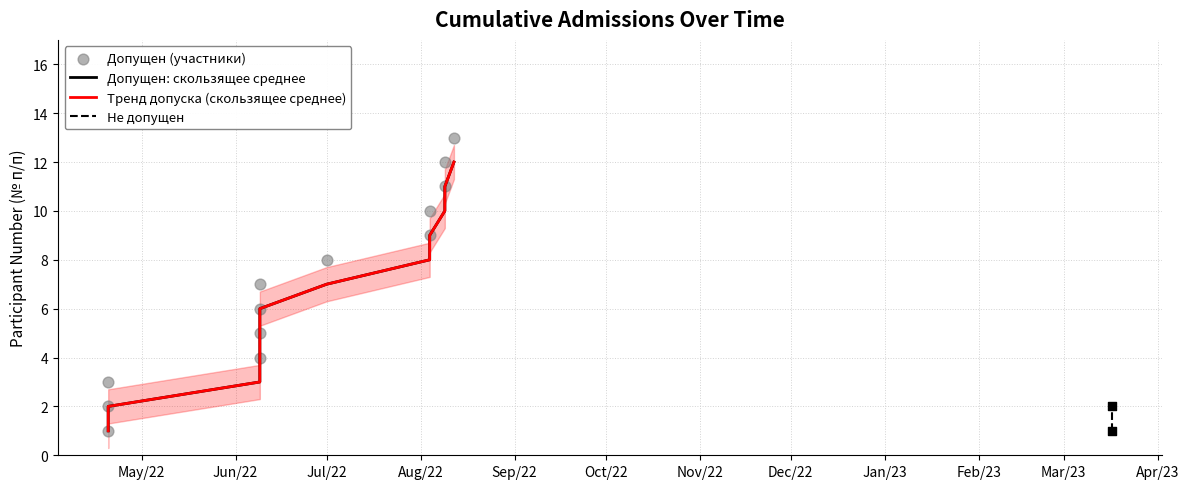

Approximately how many times larger is the value at Jun/22 compared to Jul/22?

0.7